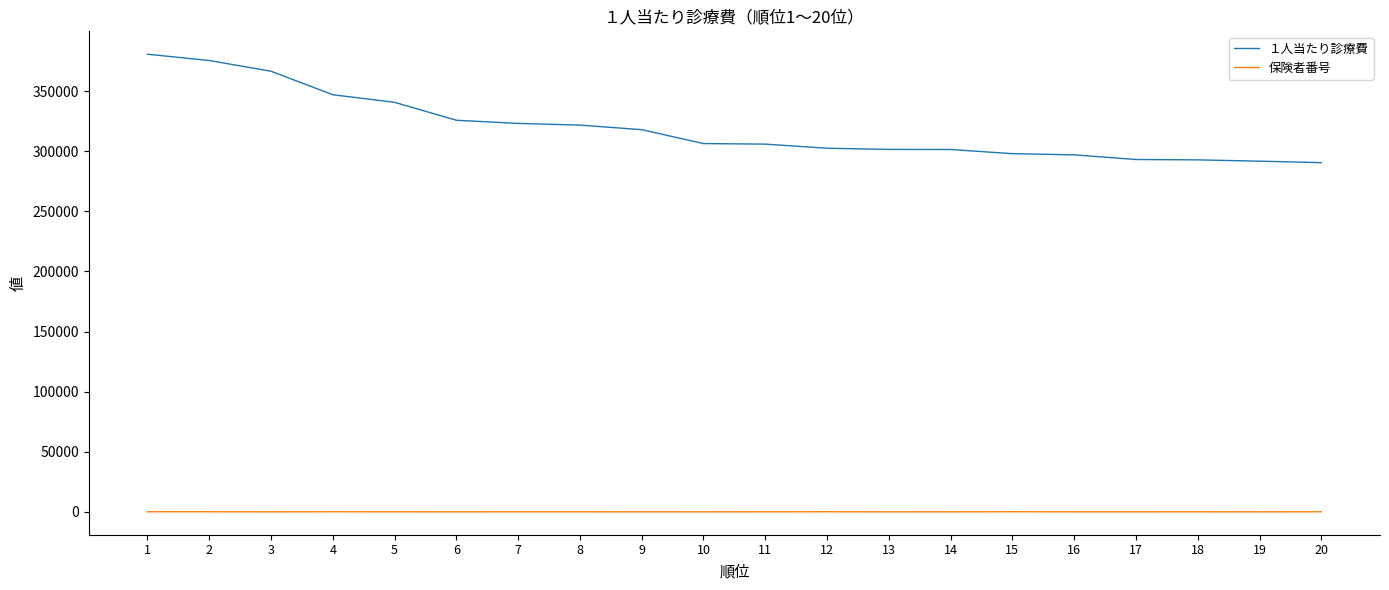

The １人当たり診療費 series shows 375422 at 2. True or false?

True